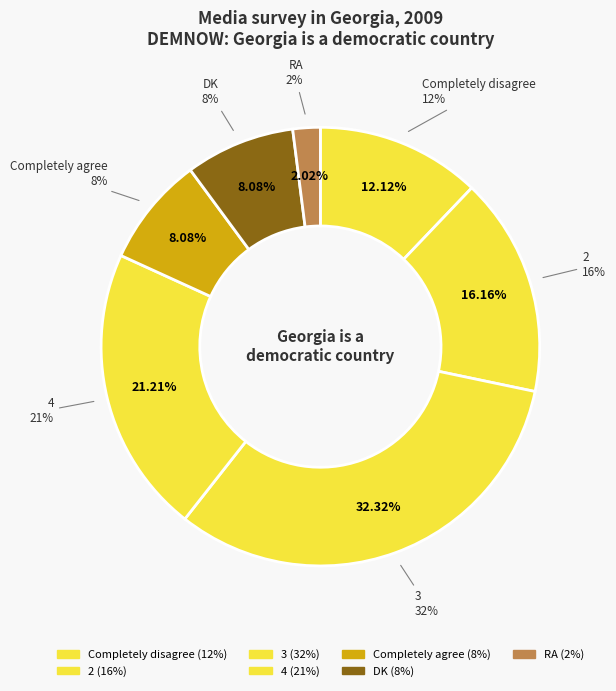

How many segments does this pie chart have?

7